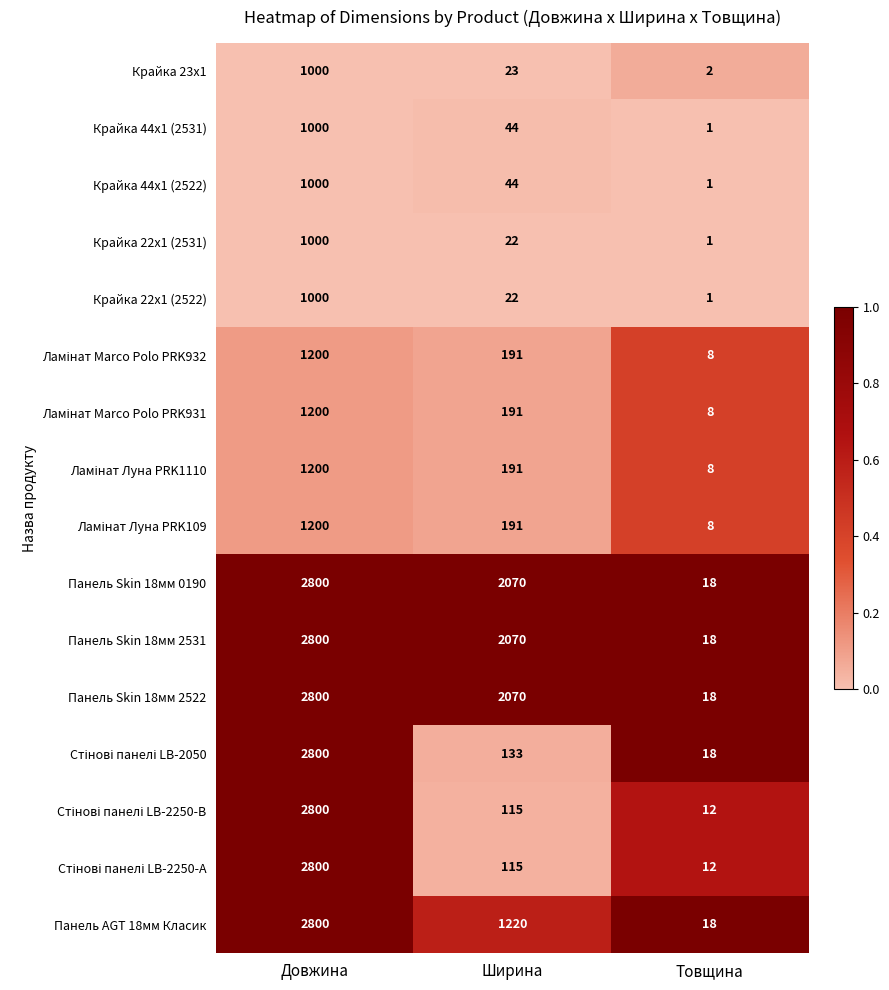

Is it true that Панель AGT 18мм Класик equals 1220 at Ширина?

True